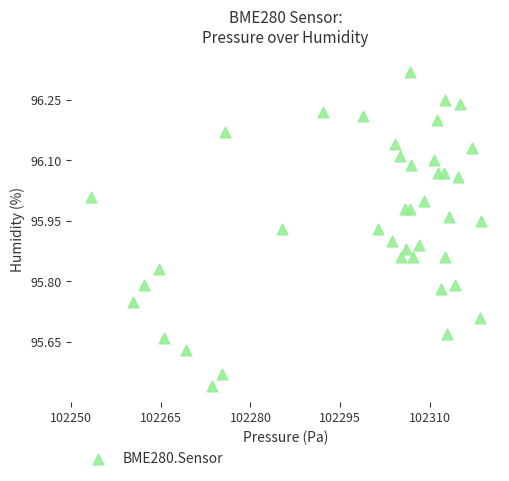

What is the range of Y values (max minus min)?

0.8